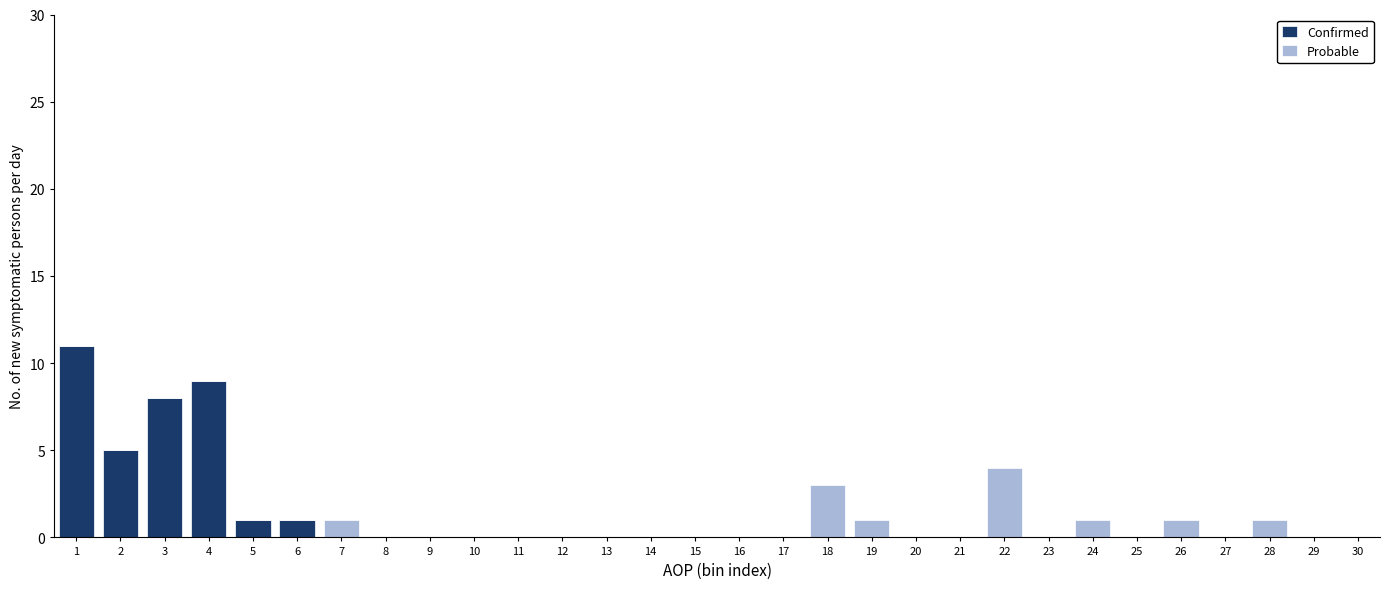

Which range on the x-axis has the tallest stacked bar (by total height)?

0.5 to 1.5